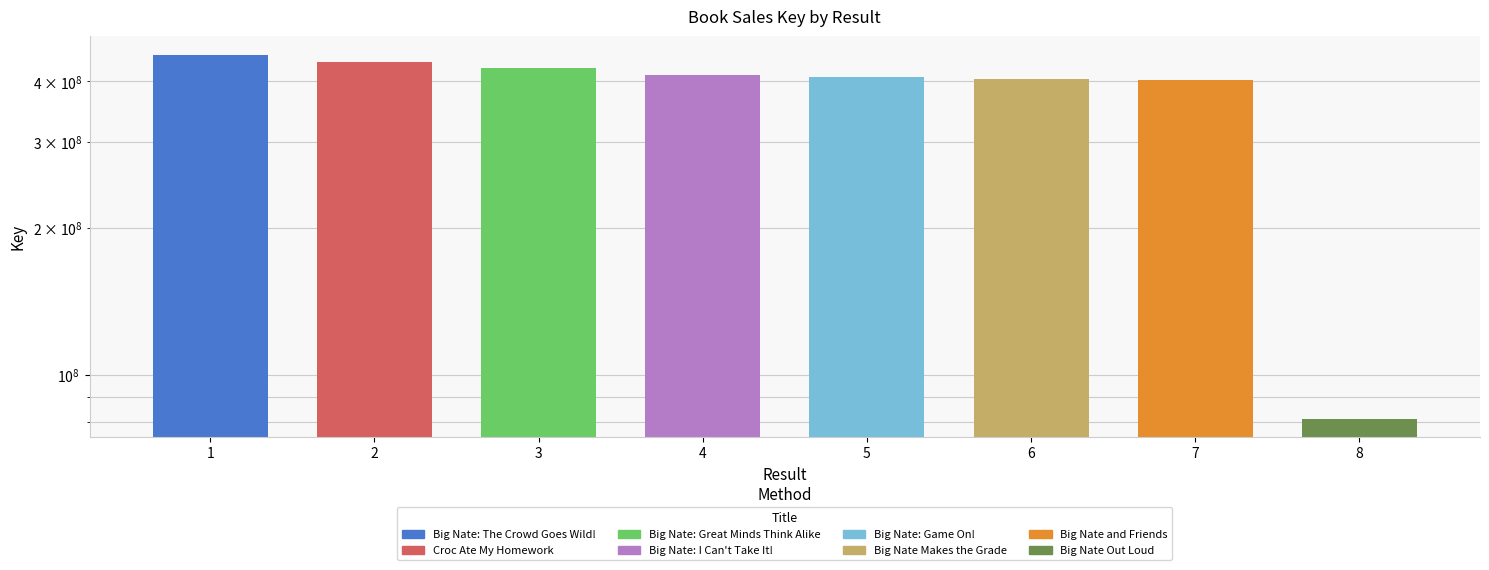

What is the difference between the maximum and minimum values?

372772730